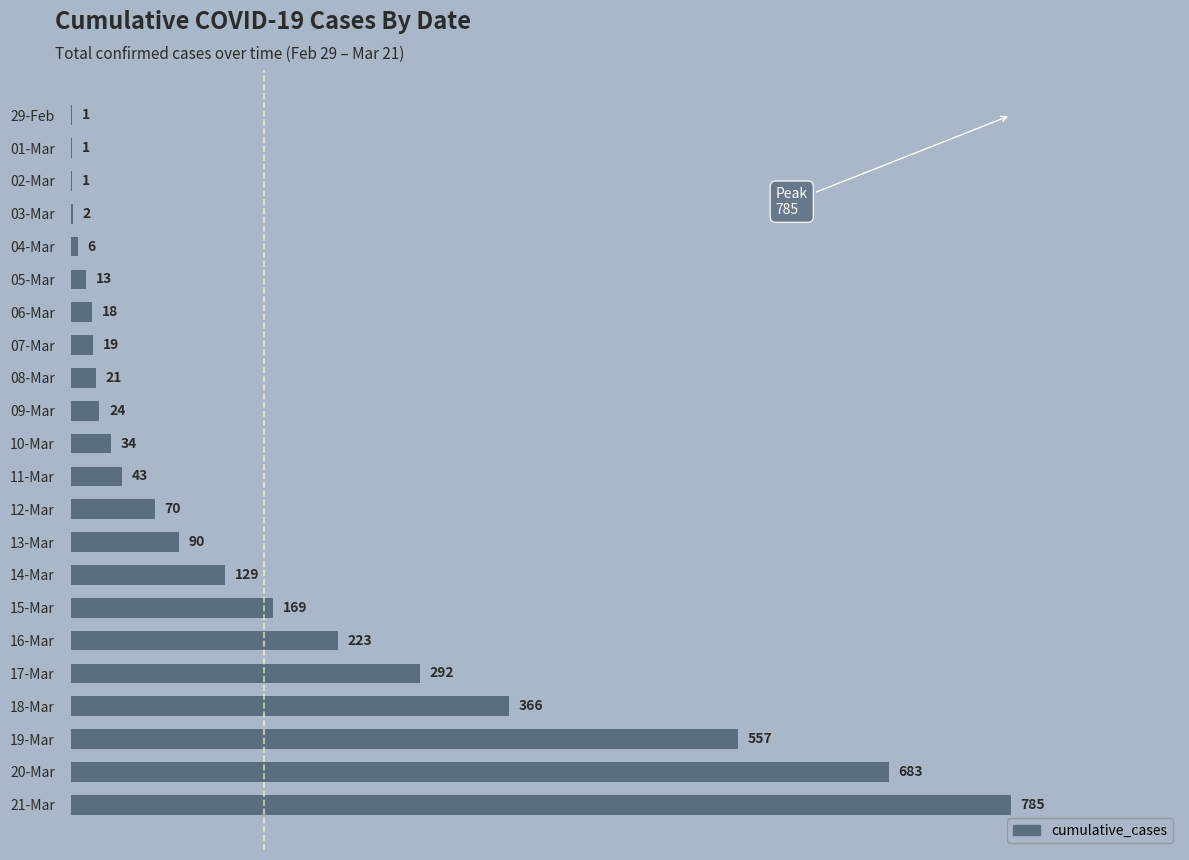

What is the sum of all values?

3547